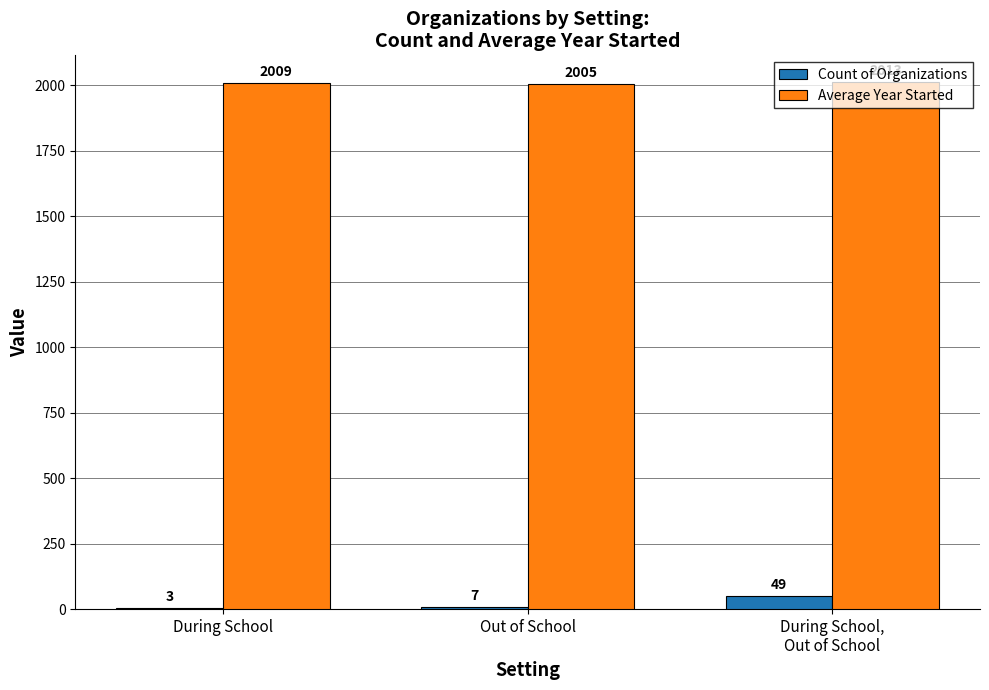

What are all the series names shown in the legend?

Count of Organizations, Average Year Started